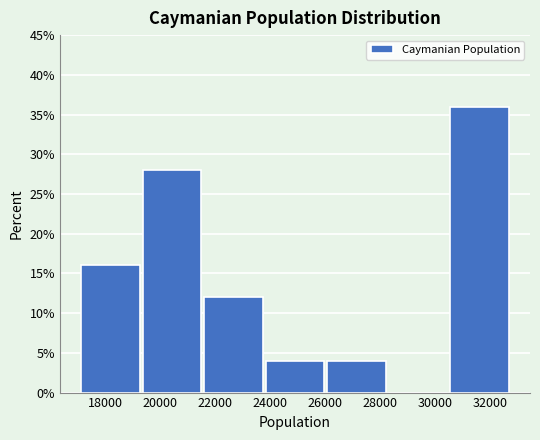

Reading left to right, transcribe this chart: for each bar, give the range it covers on the x-axis and its height. Neither the bar edges nor the heights are printed on the chart, so give them approximately, as read against the axes.

17200 to 19400: 16
19400 to 21600: 28
21600 to 23800: 12
23800 to 26000: 4
26000 to 28400: 4
28400 to 30600: 0
30600 to 32800: 36